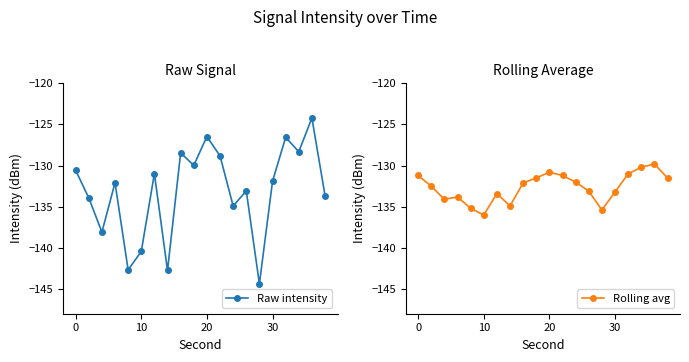

True or false: Raw intensity has more than 0 interior local peaks.

True